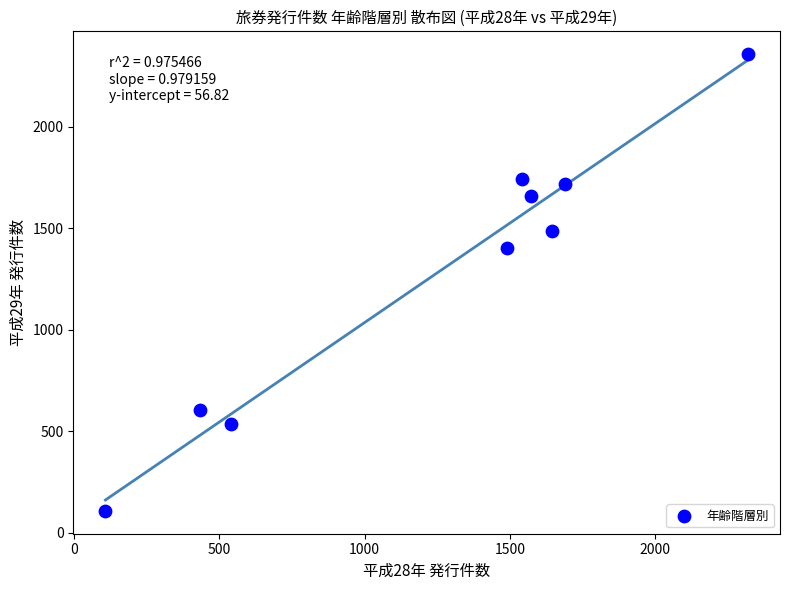

What Y value in the scatter plot is closest to 1233?

1404